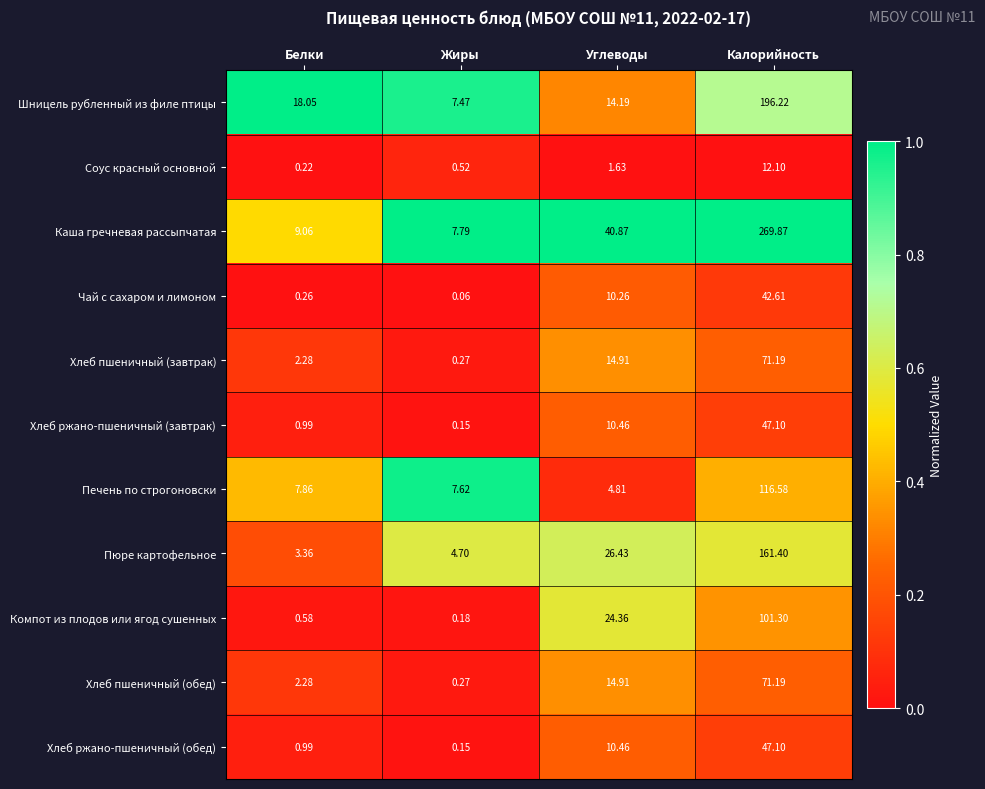

Which category has the lowest value across all series?

Жиры